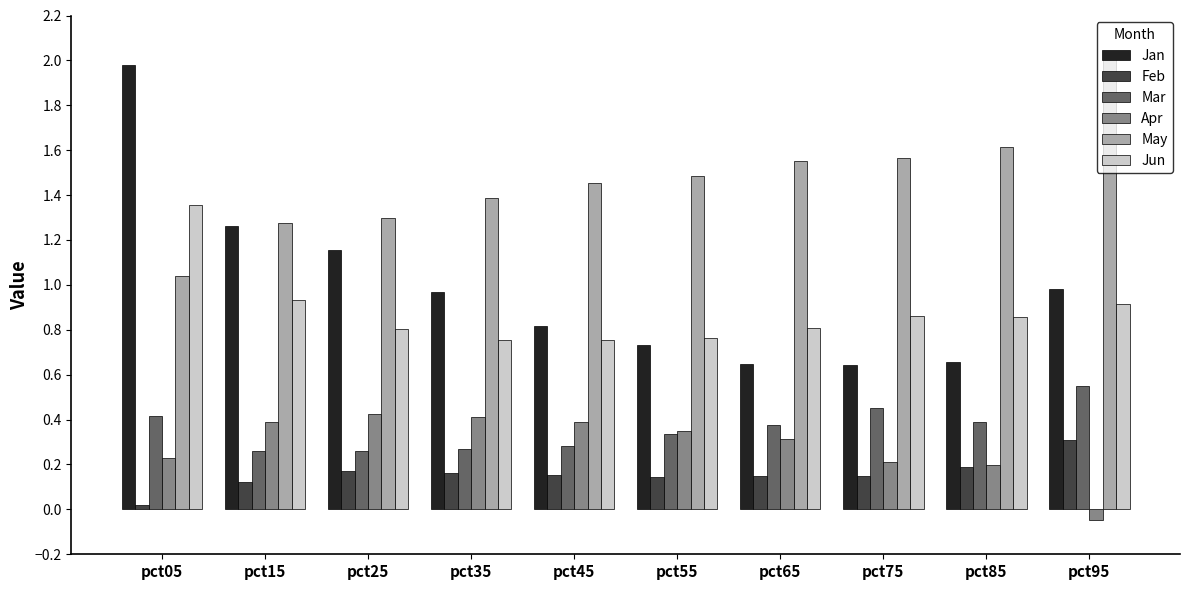

True or false: Apr has a value of 0.2 at pct85.

True